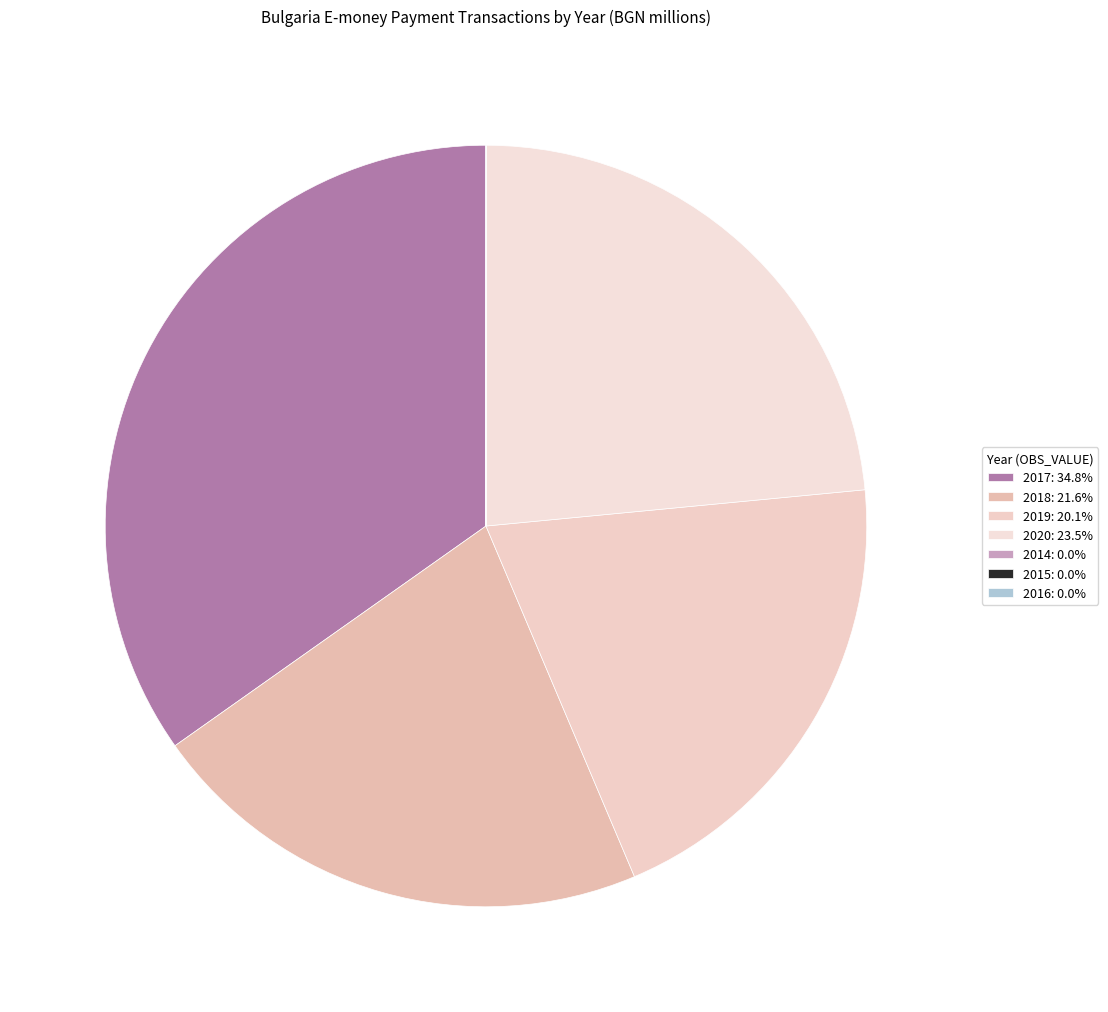

How many slices are in this pie chart?

7